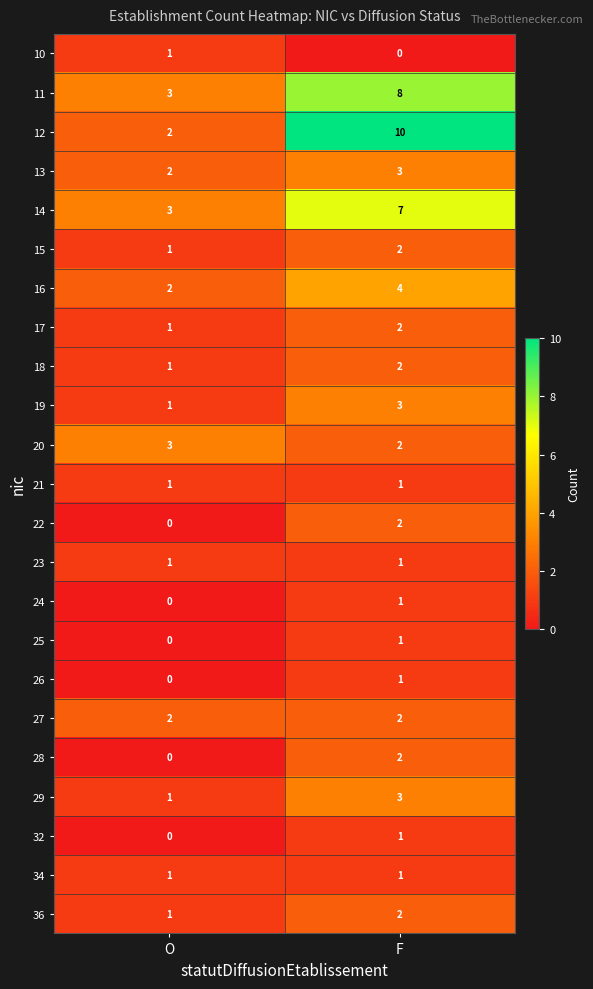

What is the sum of all 15 values?

3